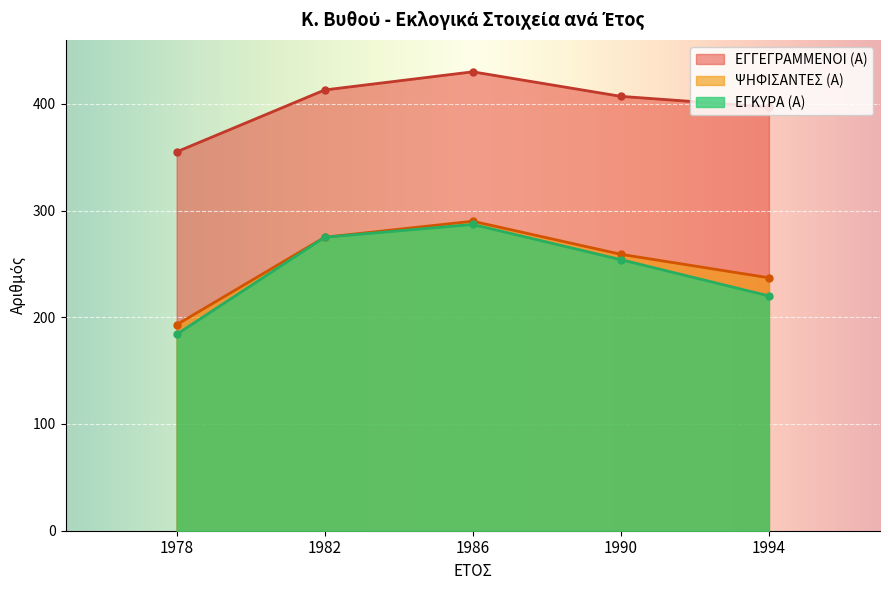

True or false: ΕΓΚΥΡΑ (Α) and ΕΓΓΕΓΡΑΜΜΕΝΟΙ (Α) intersect in this chart.

False